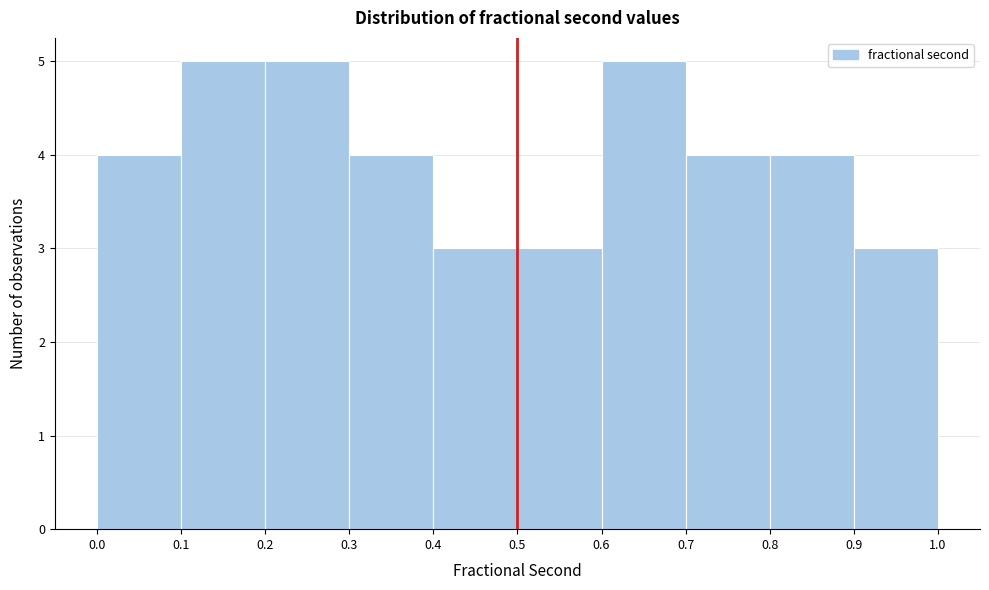

Reading left to right, transcribe this chart: for each bar, give the range it covers on the x-axis and its height. The values are not printed on the chart, so give them approximately, as read against the axis.

0.0 to 0.1: 4
0.1 to 0.2: 5
0.2 to 0.3: 5
0.3 to 0.4: 4
0.4 to 0.5: 3
0.5 to 0.6: 3
0.6 to 0.7: 5
0.7 to 0.8: 4
0.8 to 0.9: 4
0.9 to 1.0: 3